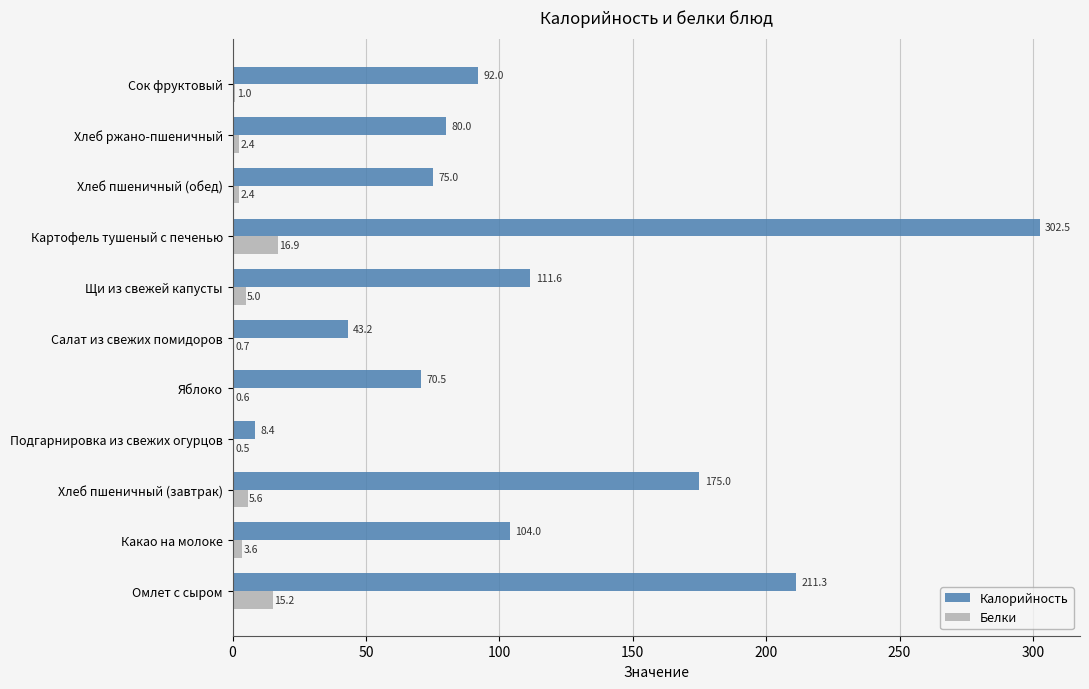

What is the maximum value for Белки?

16.9